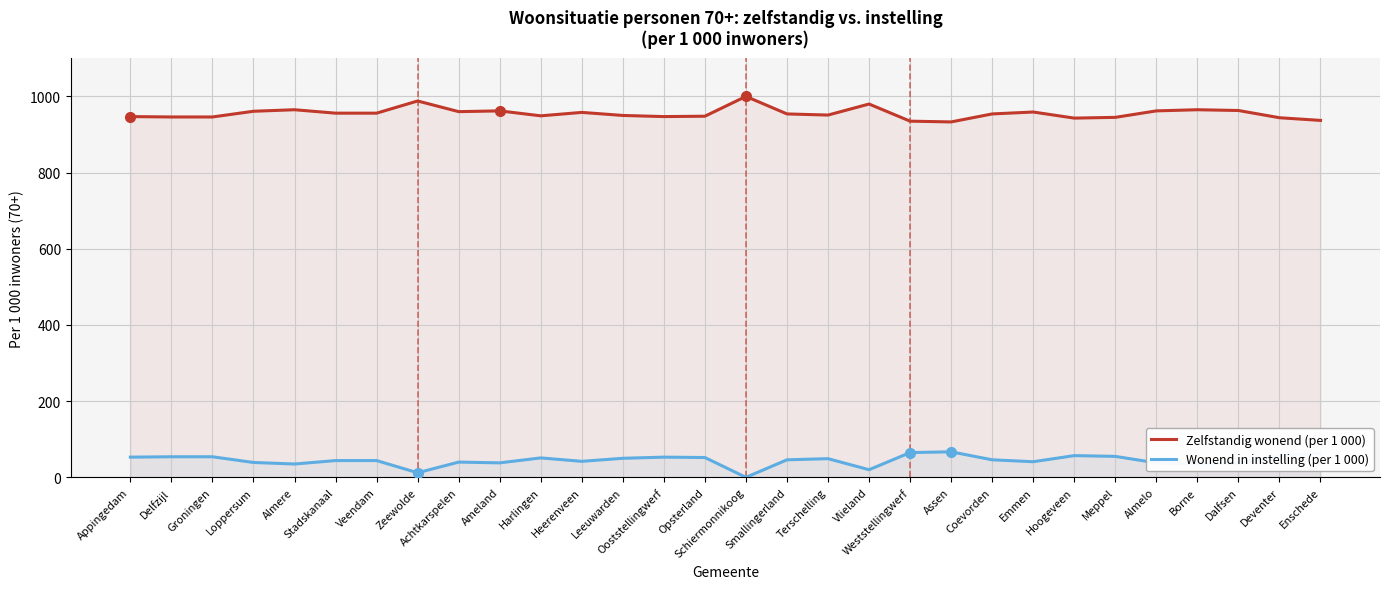

True or false: Wonend in instelling (per 1 000) and Zelfstandig wonend (per 1 000) cross at least once.

False